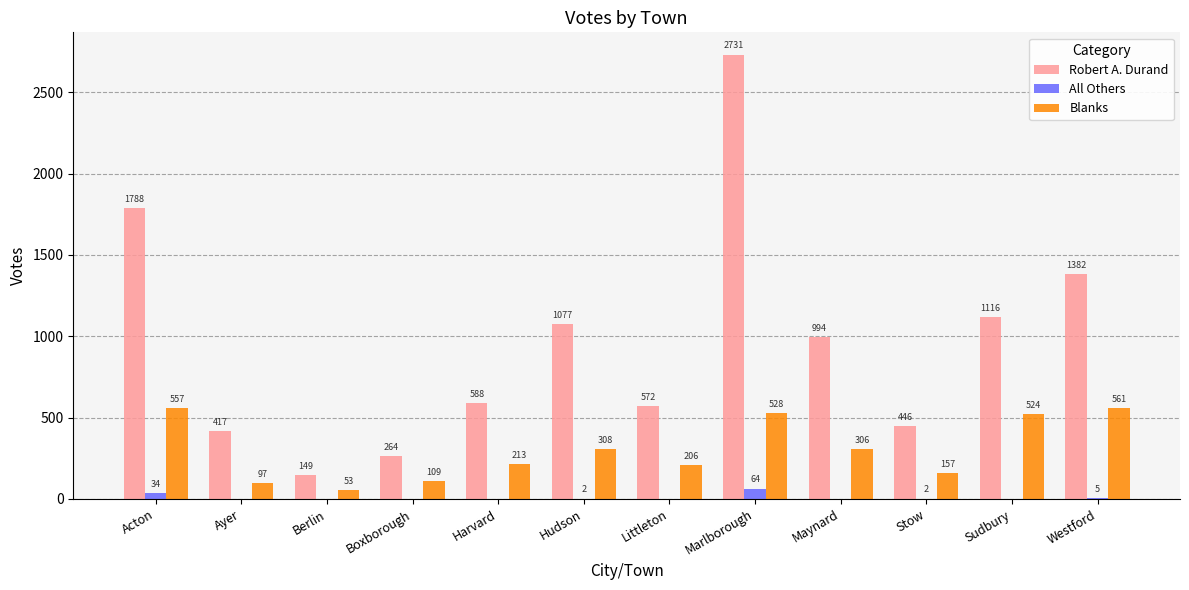

Which label corresponds to the largest value in the chart?

Marlborough